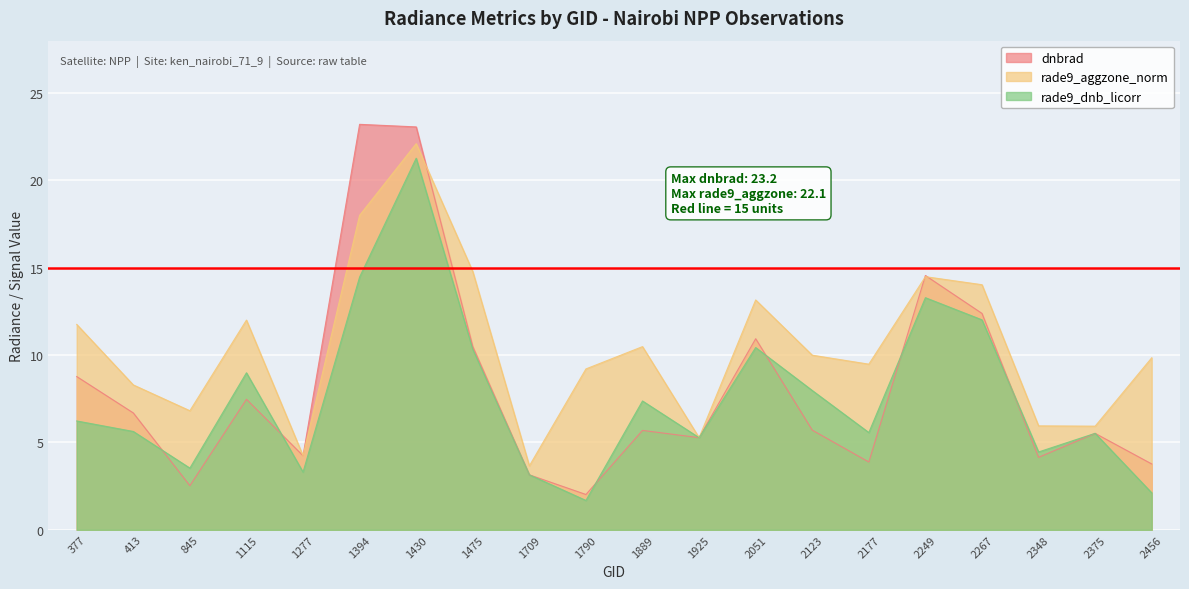

What is the smallest value displayed?

1.7